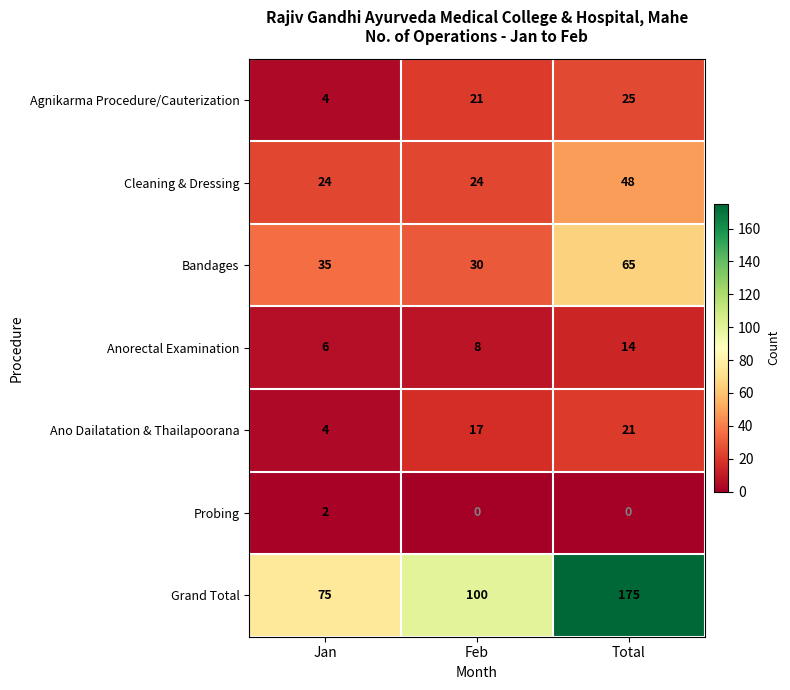

How many Grand Total values are between 75 and 175?

3